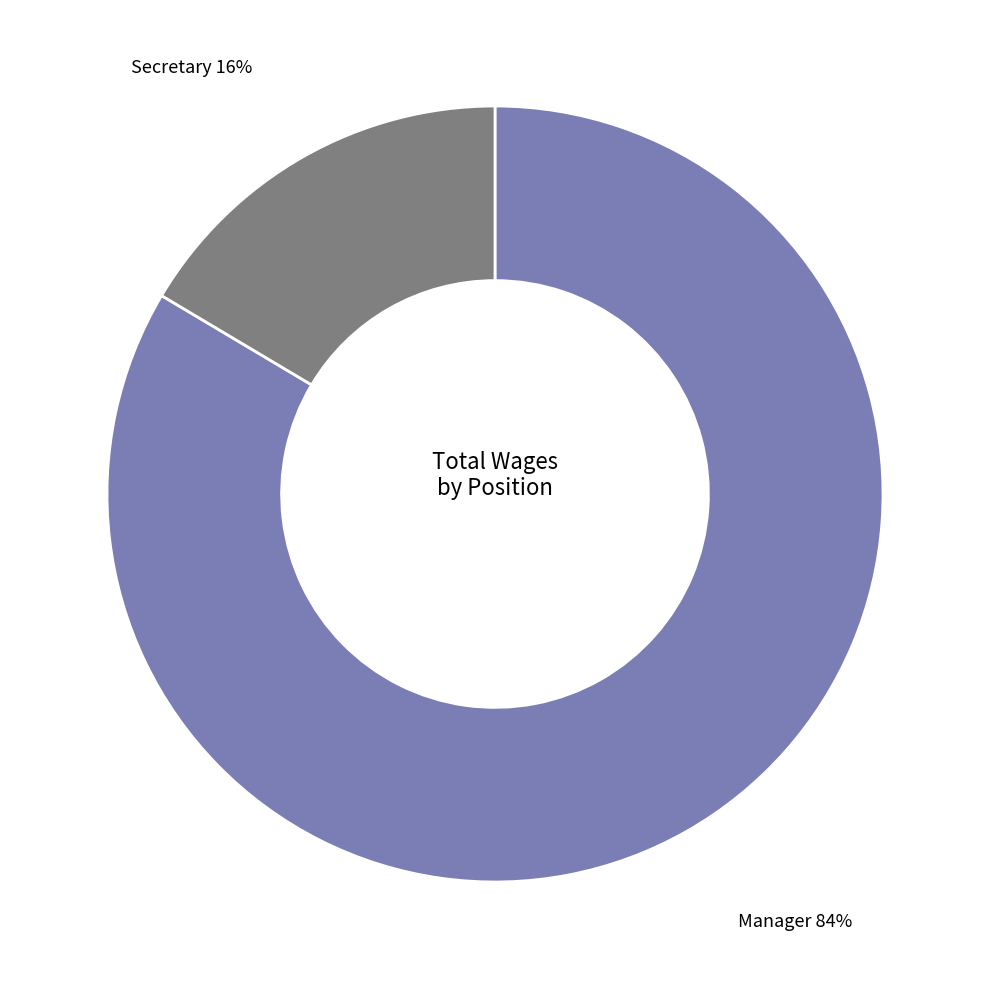

The Manager 84% slice represents 84% of the pie. True or false?

True